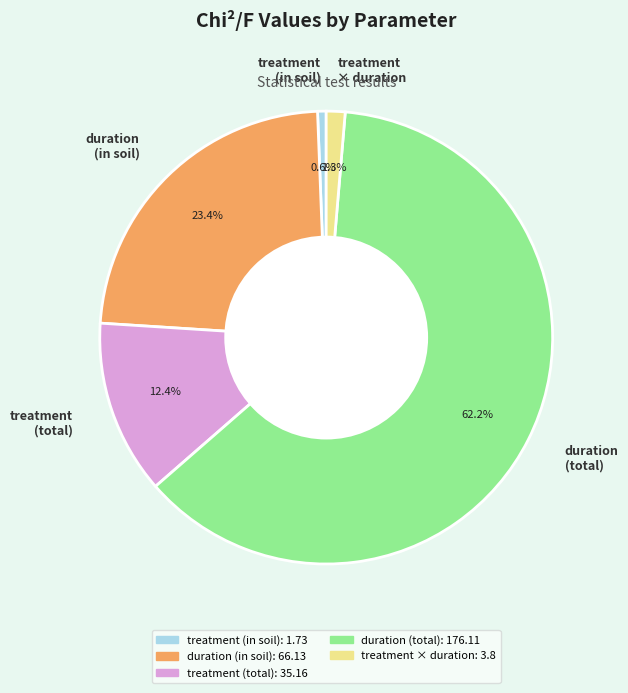

What is the ratio of the value at duration (total) to the value at treatment (in soil)?

101.8